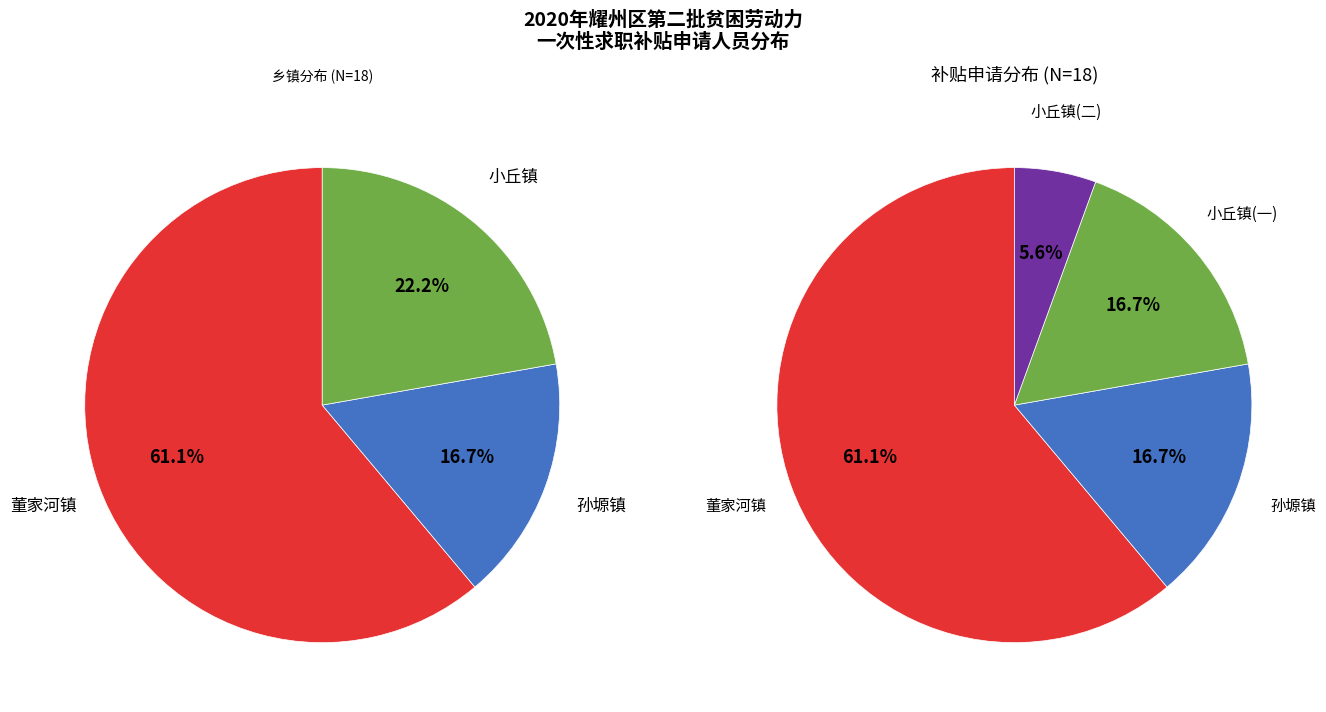

True or false: 董家河镇 accounts for 67% of the total.

False